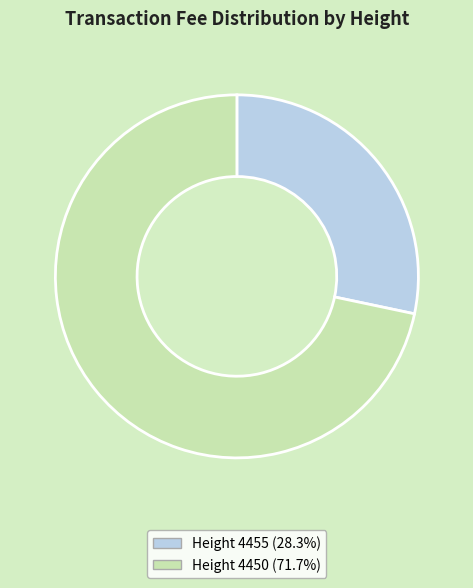

Do Height 4450 (71.7%) and Height 4455 (28.3%) together represent more than half of the pie?

Yes